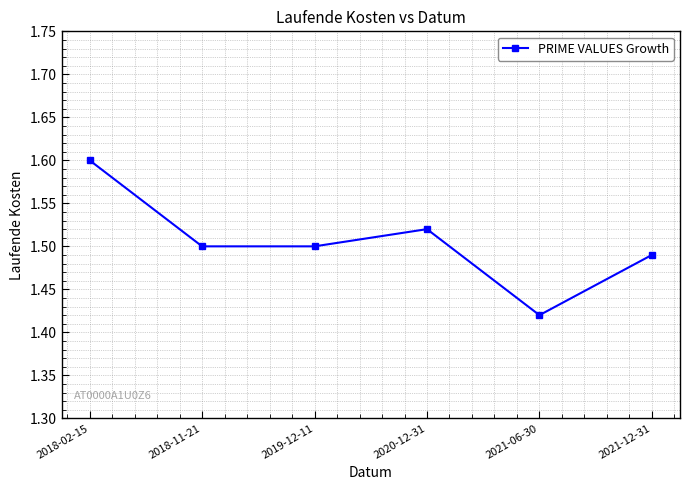

Which label corresponds to the largest value in the chart?

2018-02-15